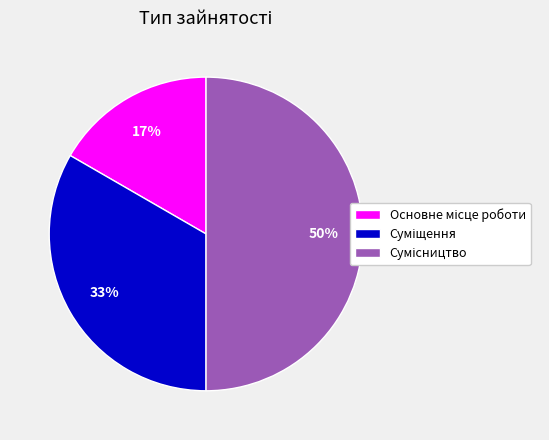

To the nearest percent, what is the difference between the largest and smallest slice percentages?

33%